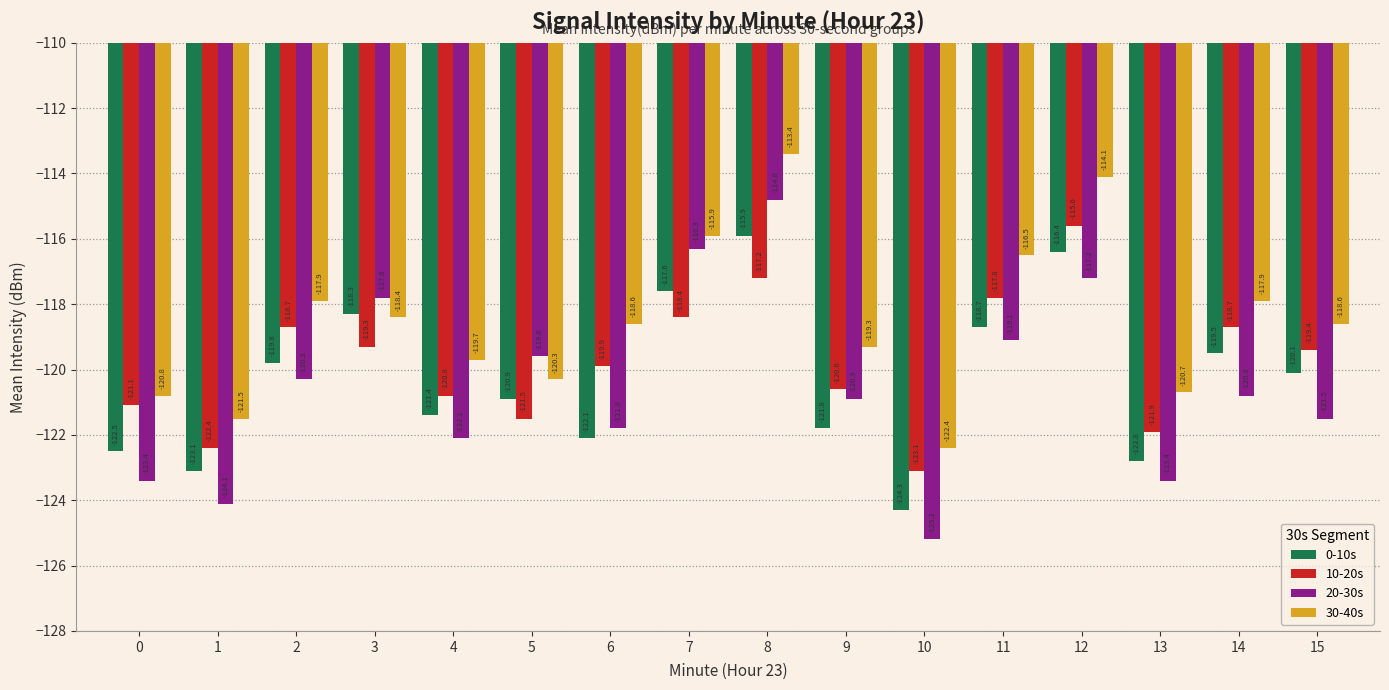

Are the bars grouped side by side (vs. stacked)?

Yes